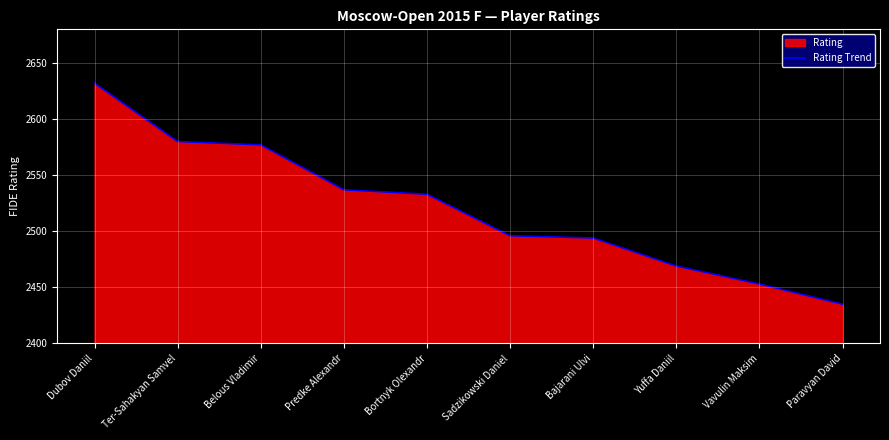

What is the difference between the maximum and second lowest values?

179